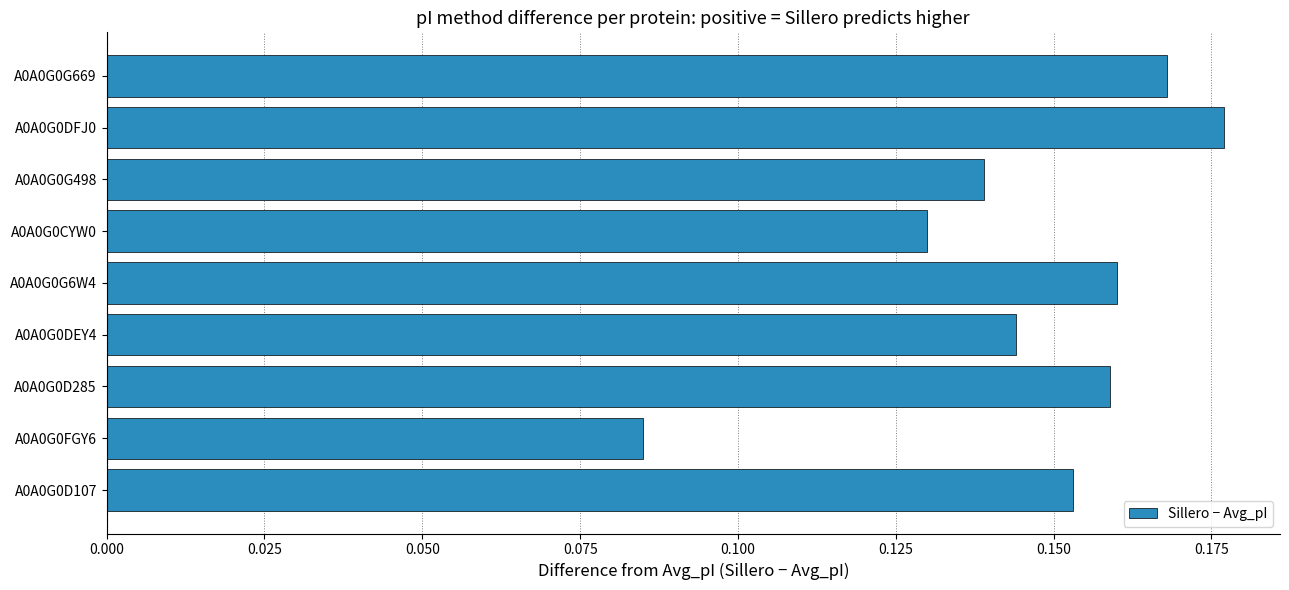

What is the sum of the values at A0A0G0DFJ0 and A0A0G0D107?

0.3